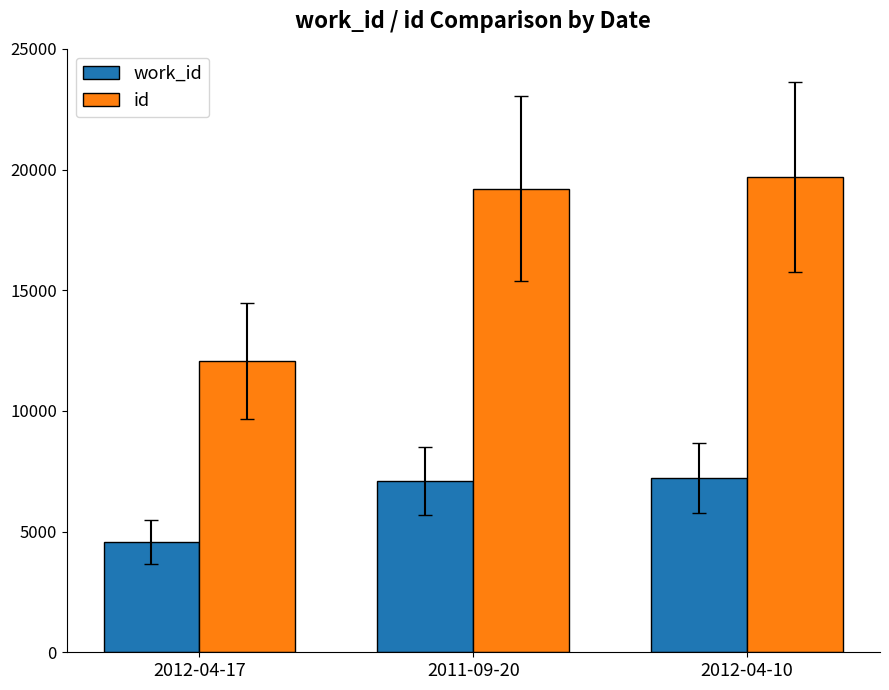

At which label does id reach its peak?

2012-04-10